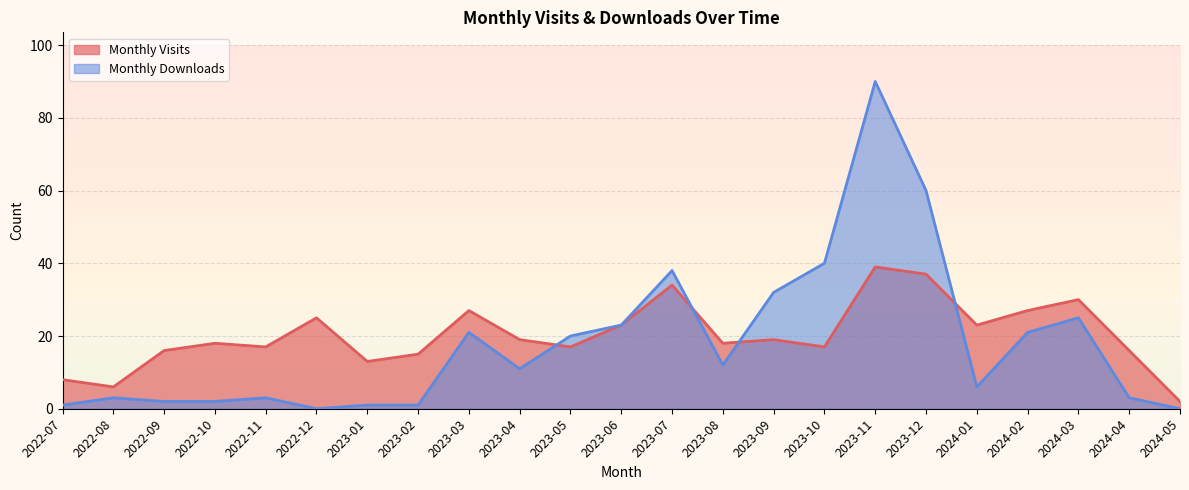

The value of Monthly Visits at 2023-04 is 19. True or false?

True